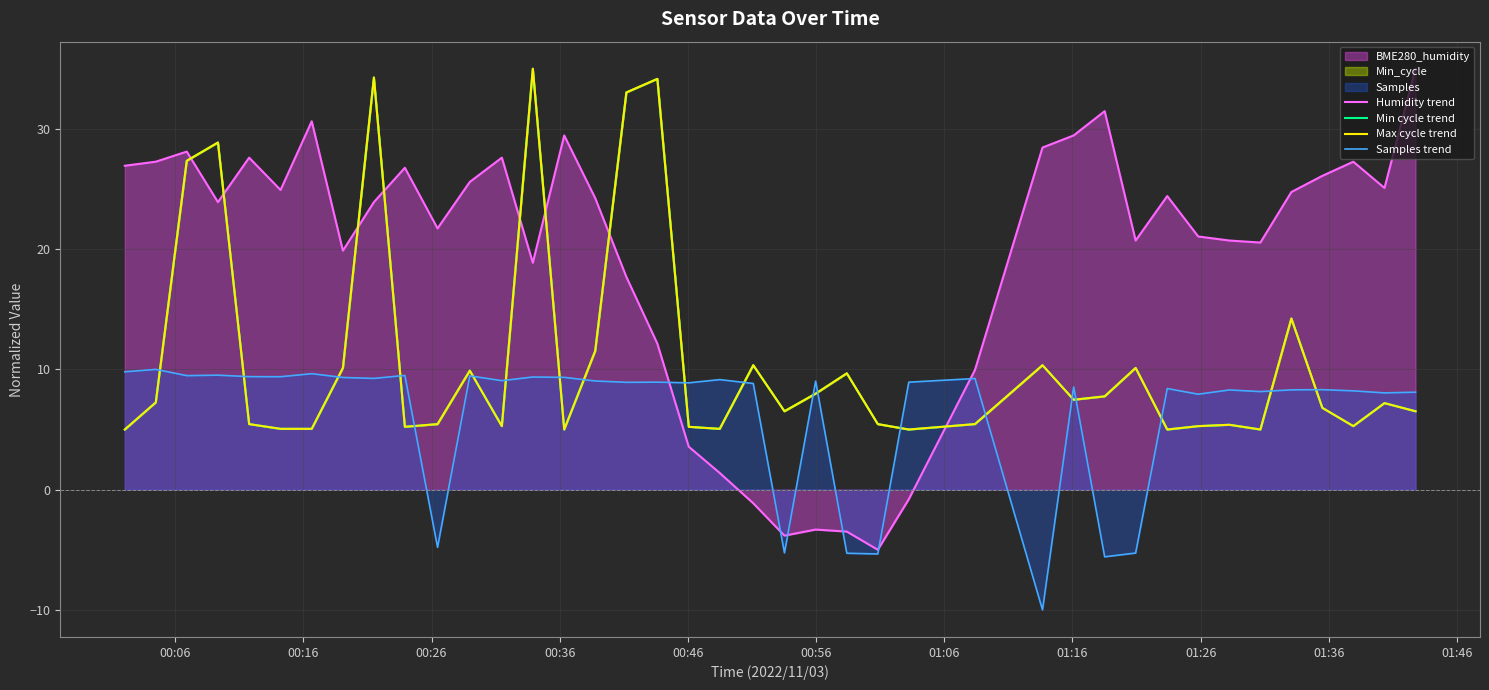

Which series has the widest spread of values?

Humidity trend